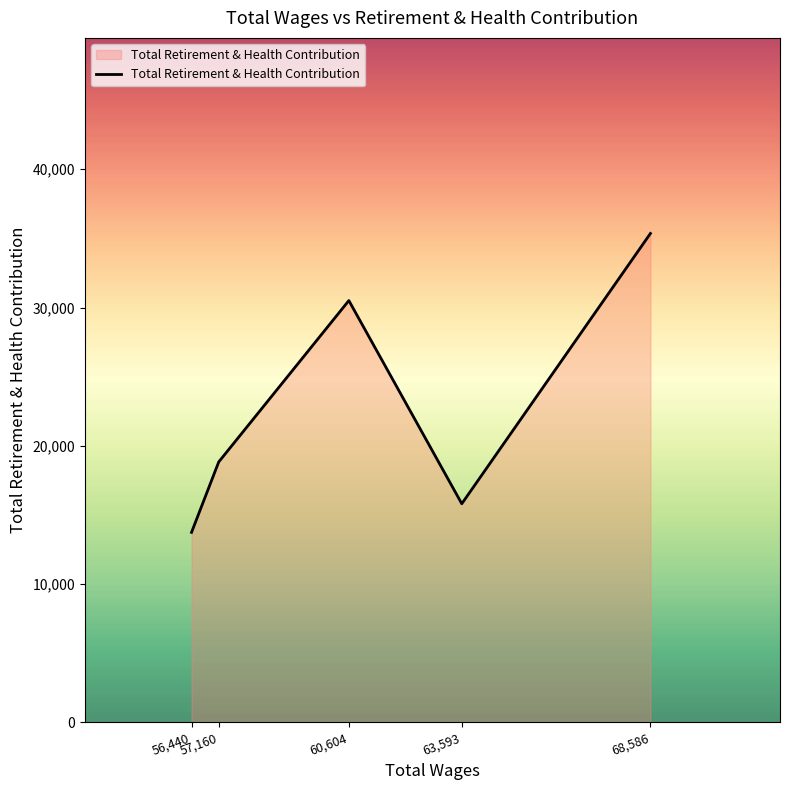

What is the sum of all values?

114240